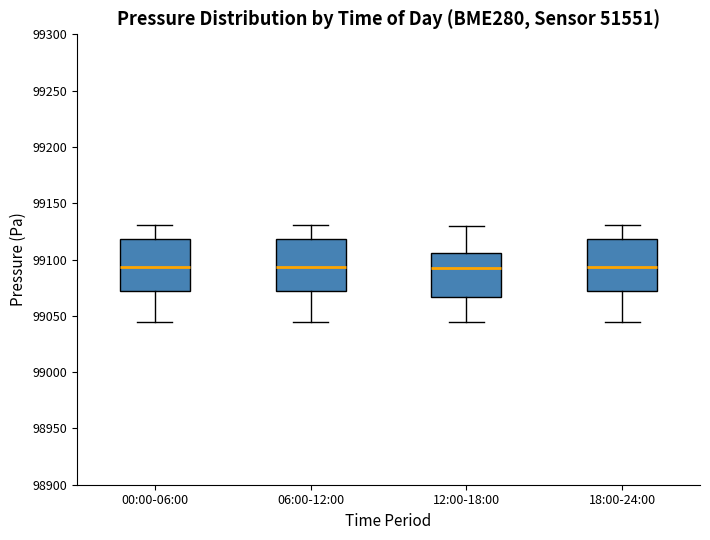

Reading left to right, read every box against the y-axis: the position of its median line, the range the box covers, and the ends of its whiskers. The values are not printed on the chart, so give them approximately, as read against the axis.

00:00-06:00: median 99095, box 99070 to 99120, whiskers 99045 to 99130
06:00-12:00: median 99095, box 99070 to 99120, whiskers 99045 to 99130
12:00-18:00: median 99095, box 99065 to 99105, whiskers 99045 to 99130
18:00-24:00: median 99095, box 99070 to 99120, whiskers 99045 to 99130